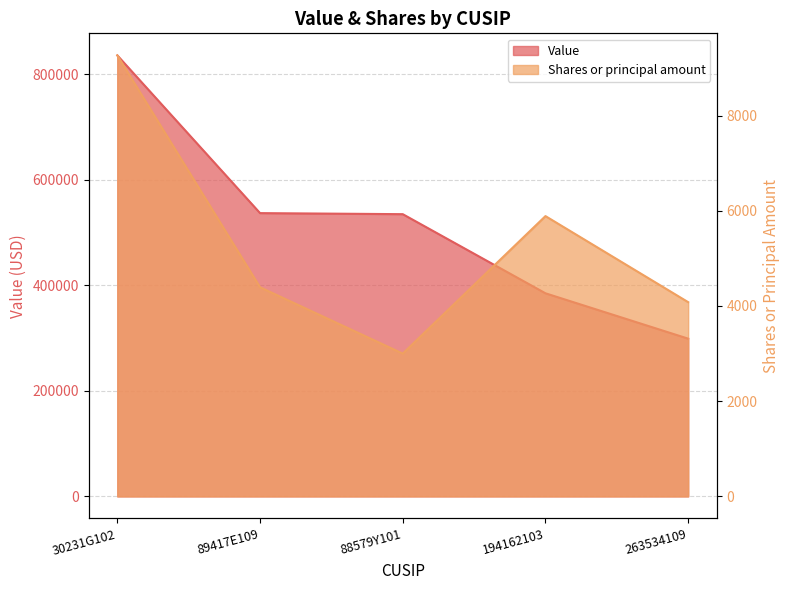

How many interior local valleys does the Shares or principal amount series have?

1